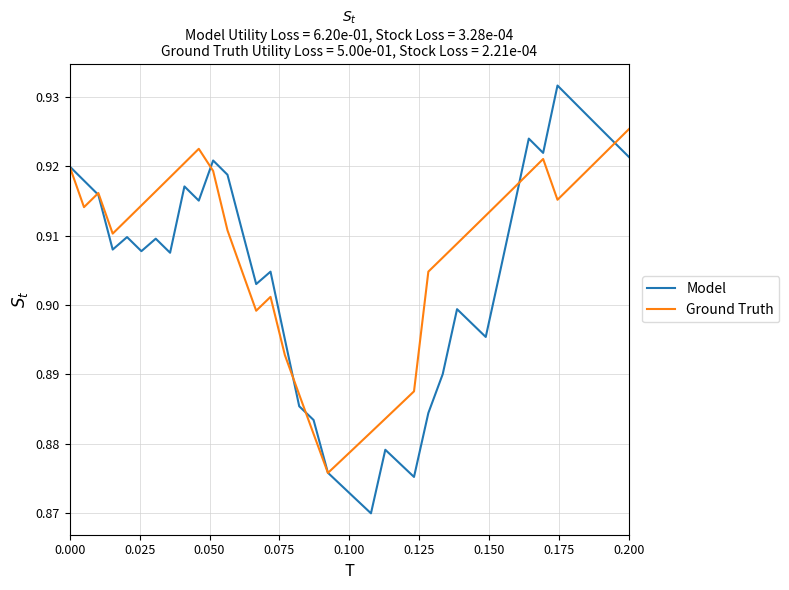

Rank the series by their maximum value, from highest to lowest.

Model, Ground Truth